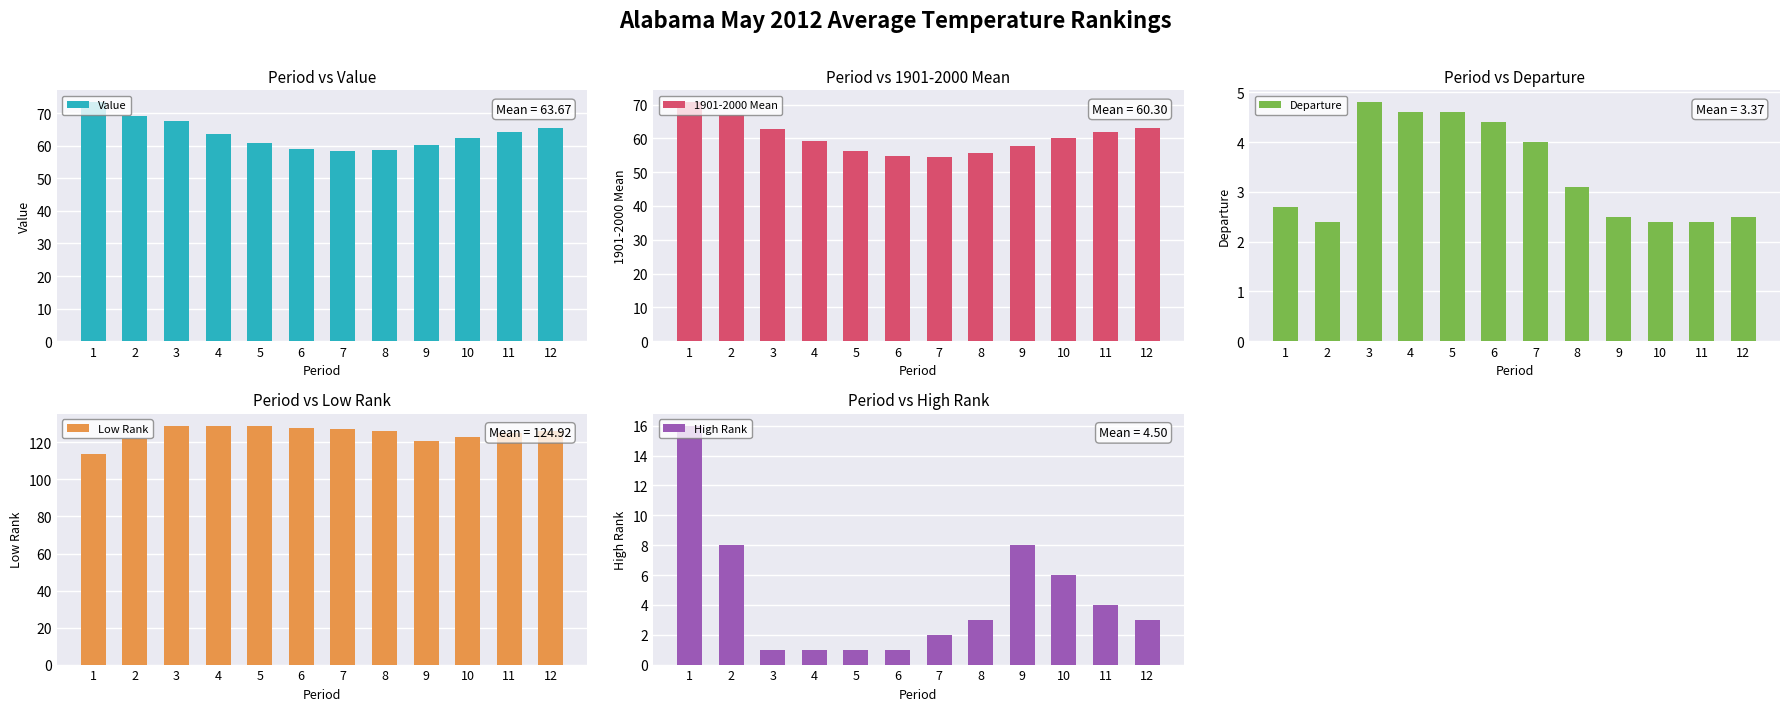

Reading left to right, list all the values displayed in this chart.

Value: 1=73.4	2=69.2	3=67.7	4=63.8	5=61.0	6=59.1	7=58.5	8=58.8	9=60.3	10=62.4	11=64.2	12=65.6
1901-2000 Mean: 1=70.7	2=66.8	3=62.9	4=59.2	5=56.4	6=54.7	7=54.5	8=55.7	9=57.8	10=60.0	11=61.8	12=63.1
Departure: 1=2.7	2=2.4	3=4.8	4=4.6	5=4.6	6=4.4	7=4.0	8=3.1	9=2.5	10=2.4	11=2.4	12=2.5
Low Rank: 1=114.0	2=122.0	3=129.0	4=129.0	5=129.0	6=128.0	7=127.0	8=126.0	9=121.0	10=123.0	11=125.0	12=126.0
High Rank: 1=16.0	2=8.0	3=1.0	4=1.0	5=1.0	6=1.0	7=2.0	8=3.0	9=8.0	10=6.0	11=4.0	12=3.0